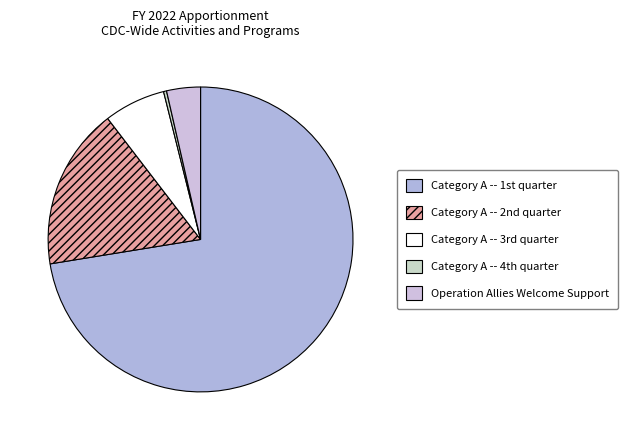

Does any single category account for the majority?

Yes